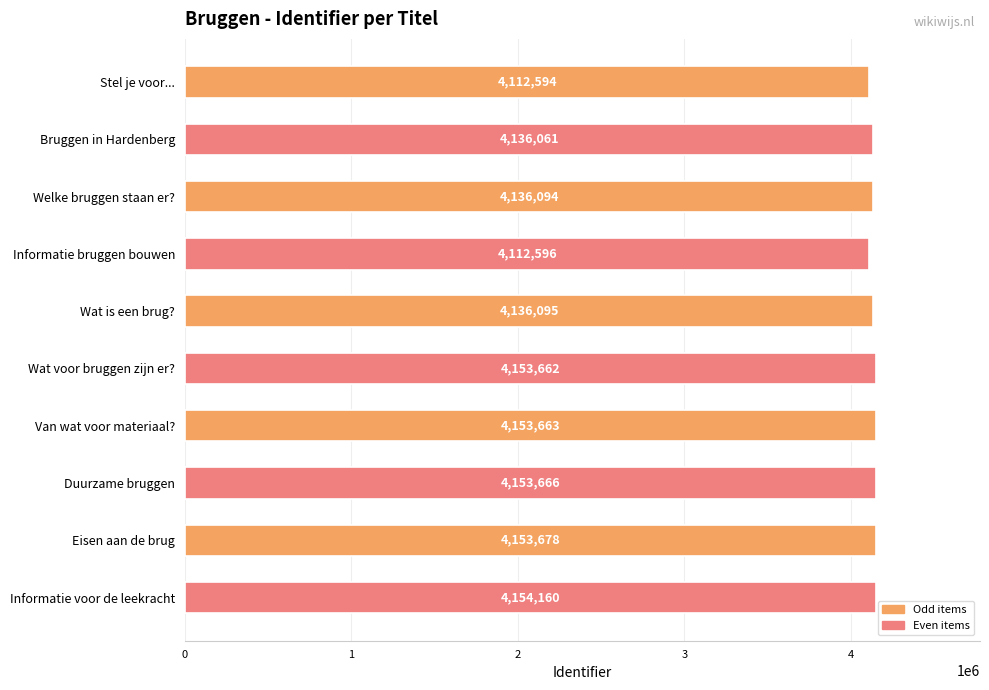

Which has a higher value, Stel je voor... or Eisen aan de brug?

Eisen aan de brug